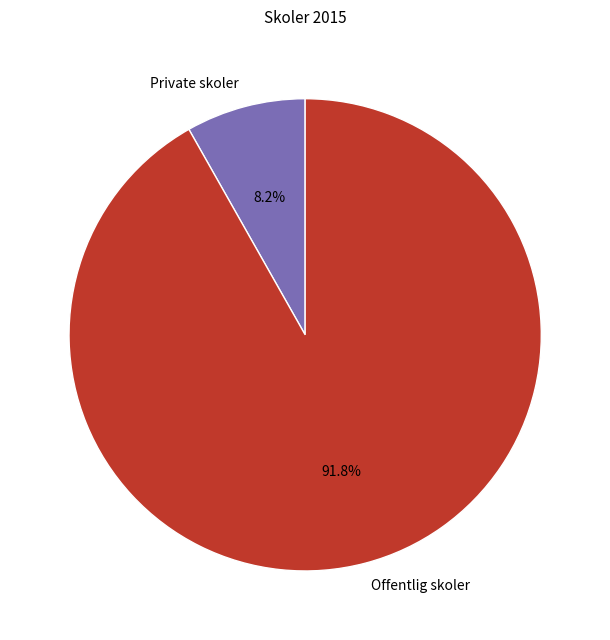

To the nearest percent, what portion does Offentlig skoler represent?

92%